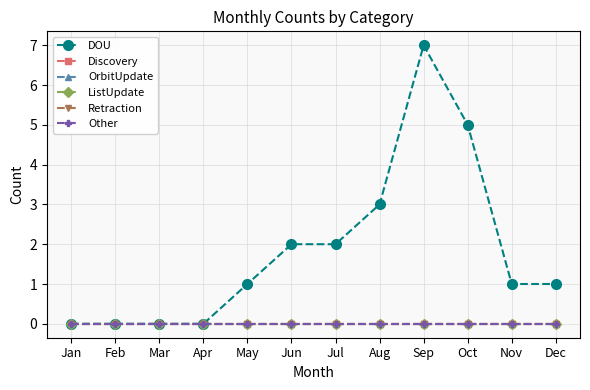

Reading right to left, list all the values displayed in this chart.

DOU: 1	1	5	7	3	2	2	1	0	0	0	0
Discovery: 0	0	0	0	0	0	0	0	0	0	0	0
OrbitUpdate: 0	0	0	0	0	0	0	0	0	0	0	0
ListUpdate: 0	0	0	0	0	0	0	0	0	0	0	0
Retraction: 0	0	0	0	0	0	0	0	0	0	0	0
Other: 0	0	0	0	0	0	0	0	0	0	0	0